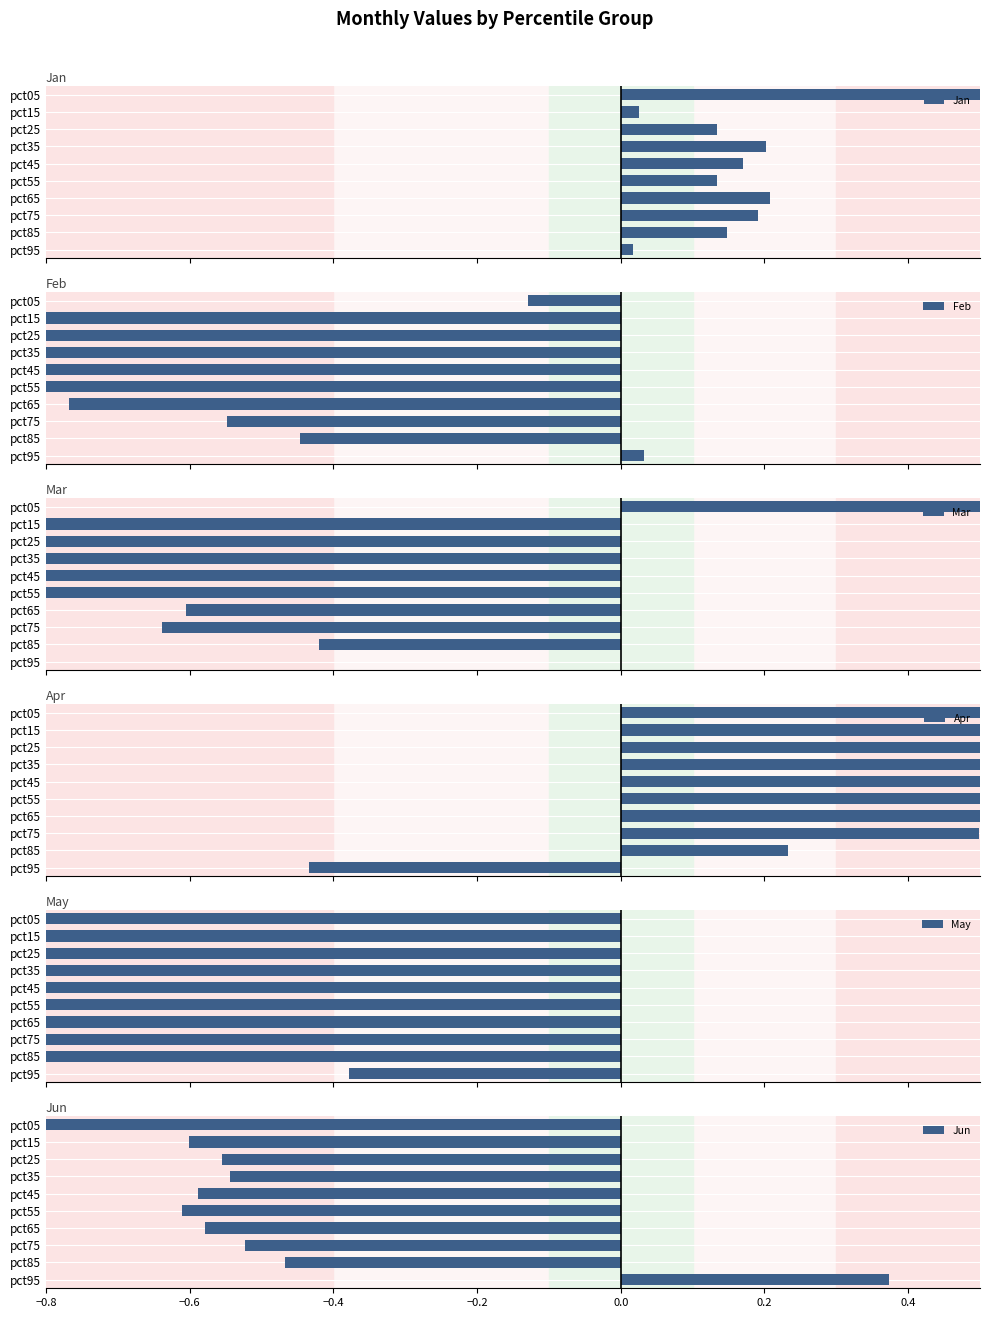

Count the number of categories in the chart.

10